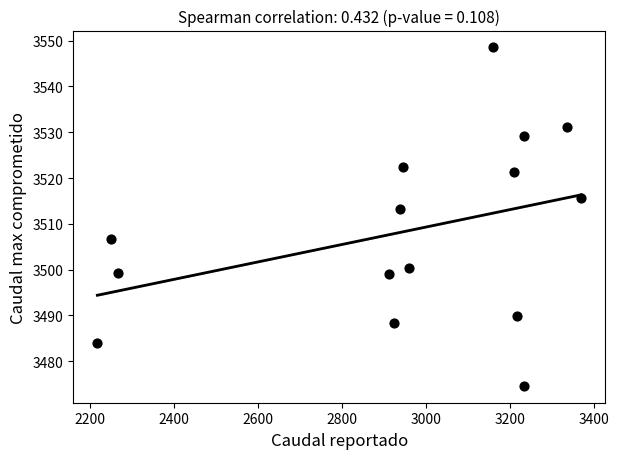

What is the range of Y values (max minus min)?

73.9